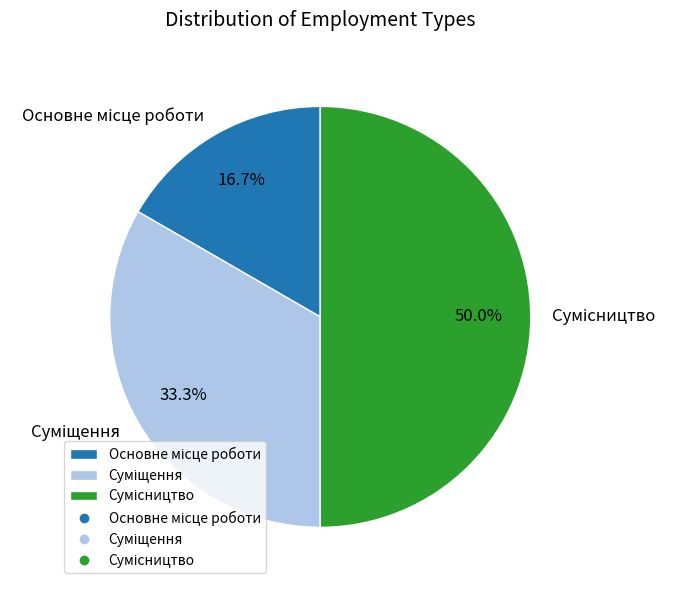

How many segments does this pie chart have?

3